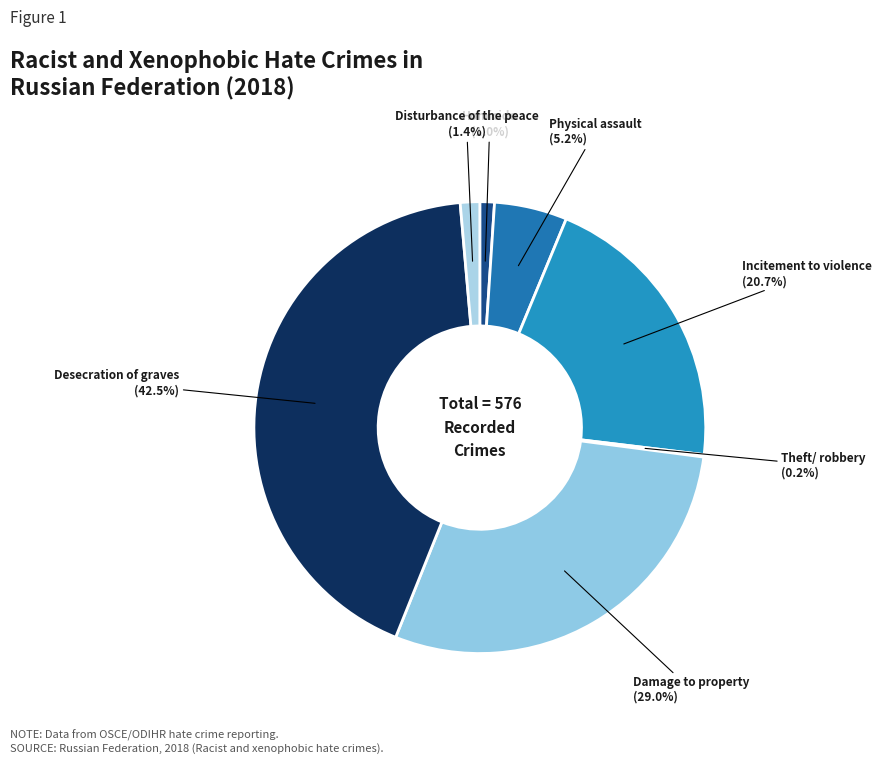

Is there any slice that represents more than half of the pie?

No